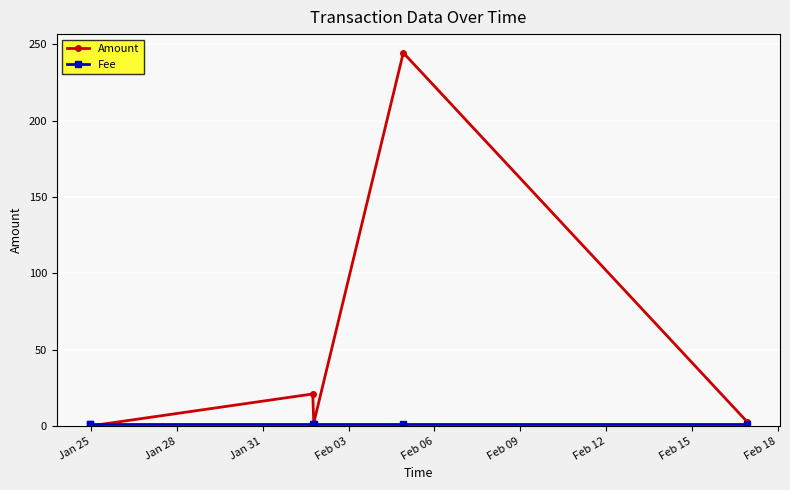

Which series has the widest spread of values?

Amount